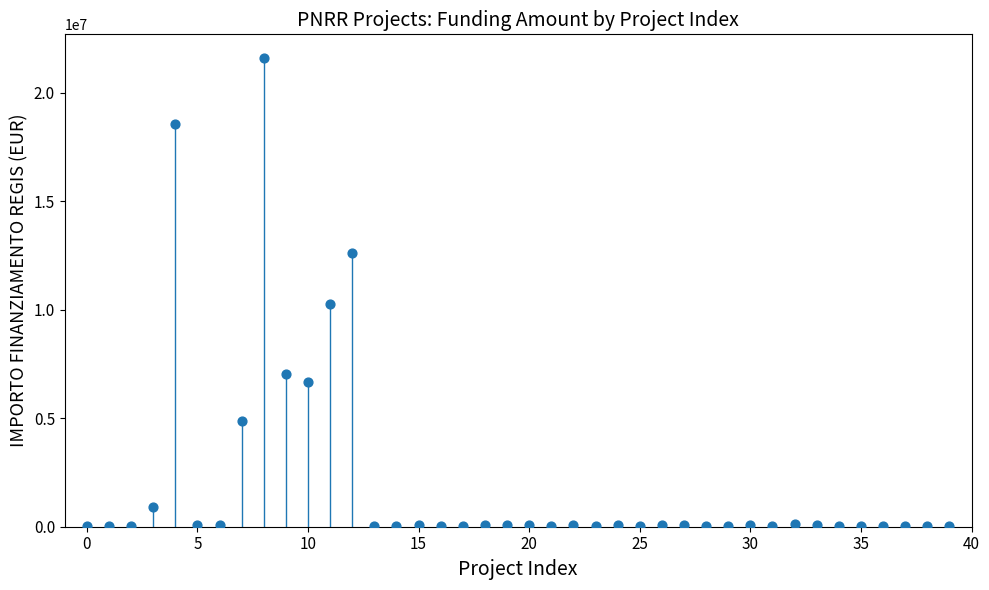

What is the range of Y values (max minus min)?

21589580.0